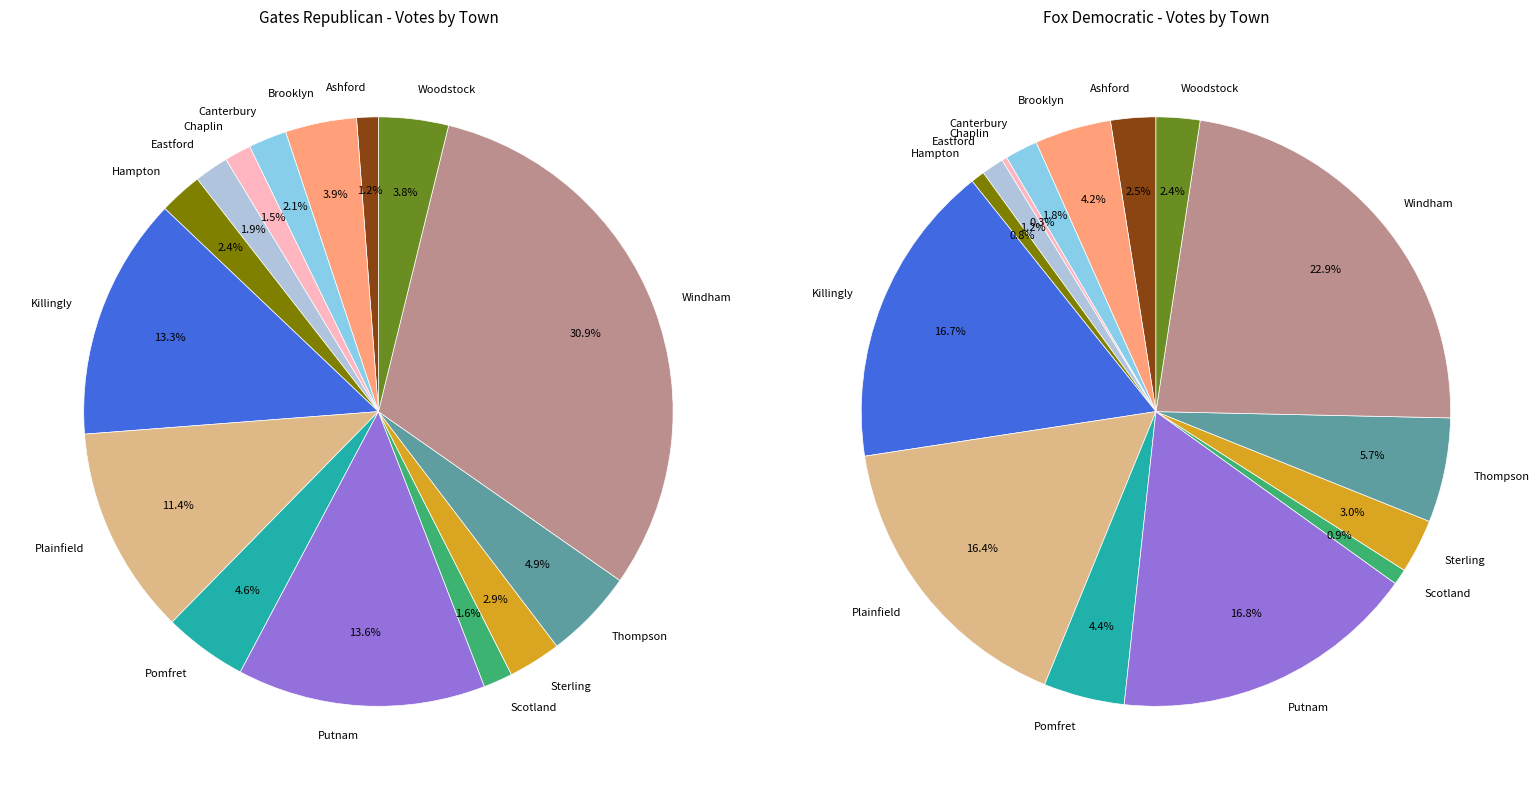

Is it true that Hampton is 1% of the pie?

True